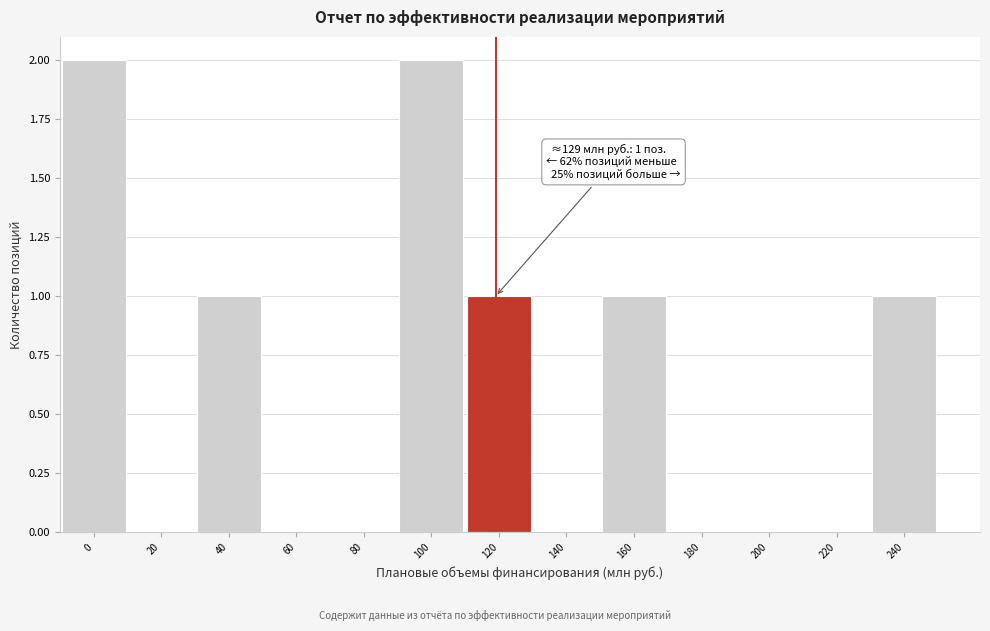

Reading right to left, what are all the values shown in this chart?

240=1	220=0	200=0	180=0	160=1	140=0	120=1	100=2	80=0	60=0	40=1	20=0	0=2